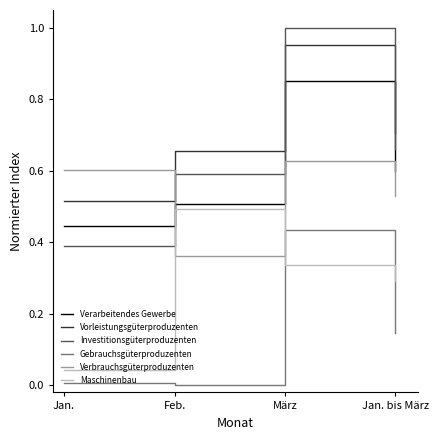

True or false: Maschinenbau has more than 1 points higher than both neighbors.

False